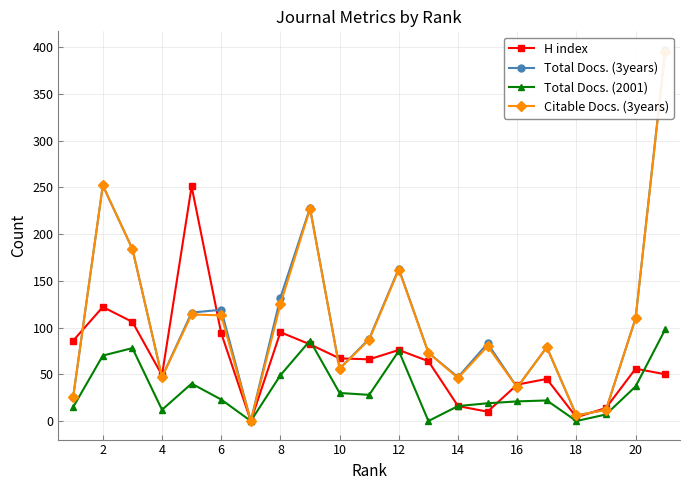

Reading left to right, transcribe all the data shown in this chart.

H index: 86	122	106	49	251	94	0	95	82	67	66	76	64	16	10	39	45	4	14	56	50
Total Docs. (3years): 26	252	184	47	116	119	0	132	228	56	88	163	73	47	83	36	79	6	12	110	397
Total Docs. (2001): 15	70	78	12	40	23	0	49	86	30	28	75	0	16	19	21	22	0	7	37	98
Citable Docs. (3years): 26	252	184	47	114	113	0	125	227	56	87	162	73	46	80	36	79	6	12	110	395